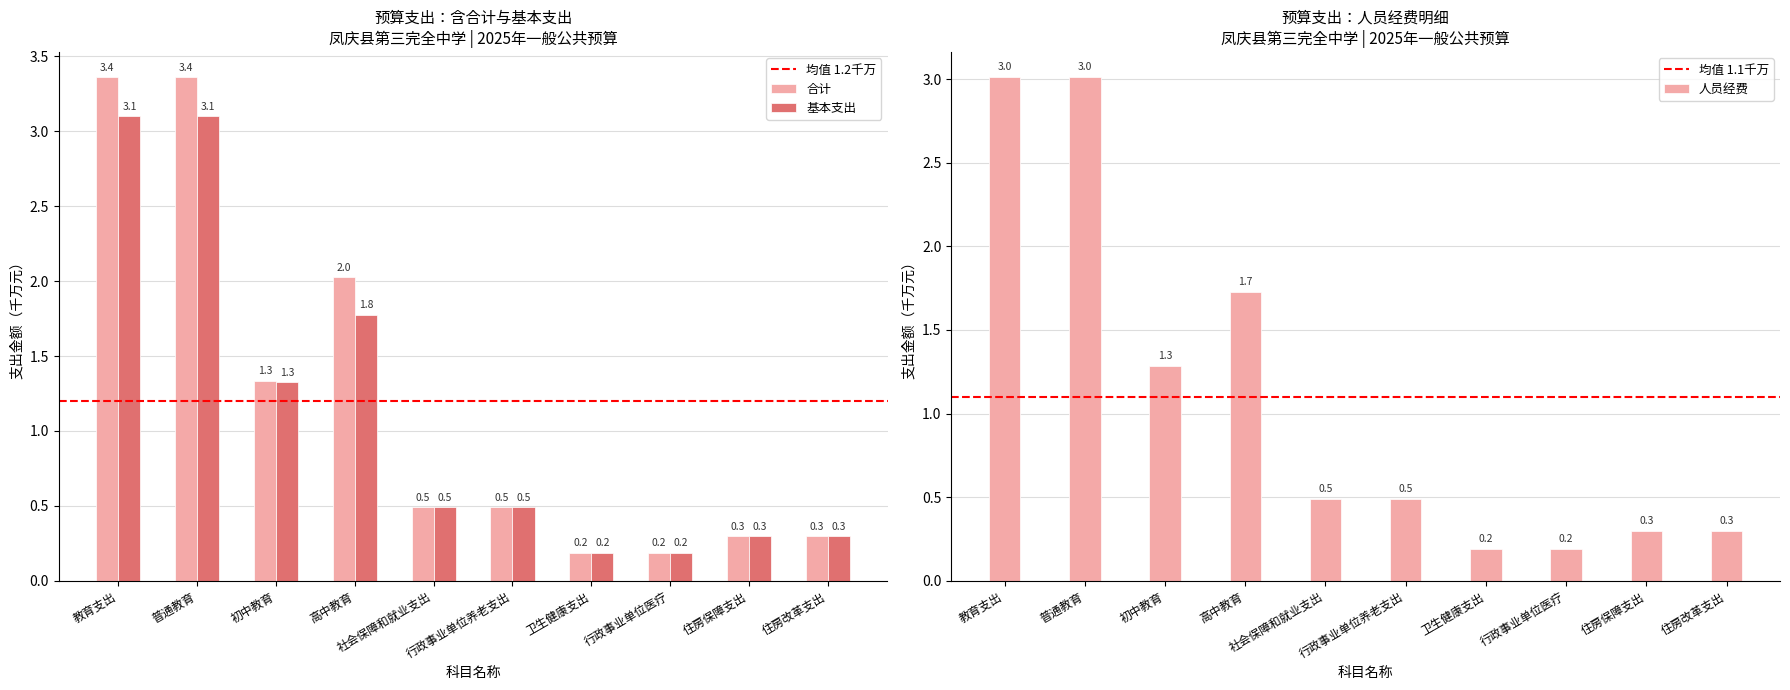

What are all the series names shown in the legend?

合计, 基本支出, 人员经费